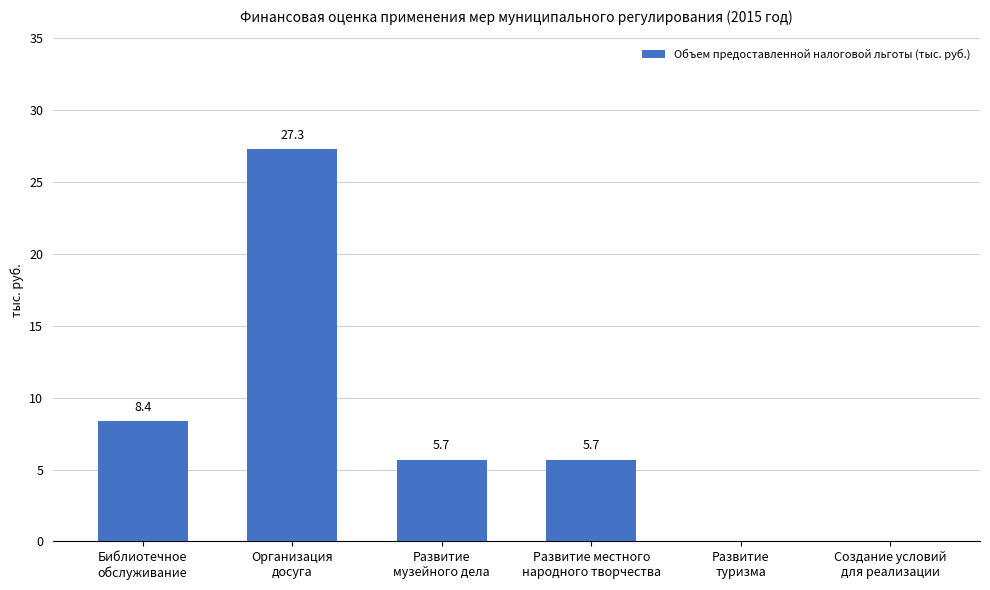

What is the sum of all values?

47.1